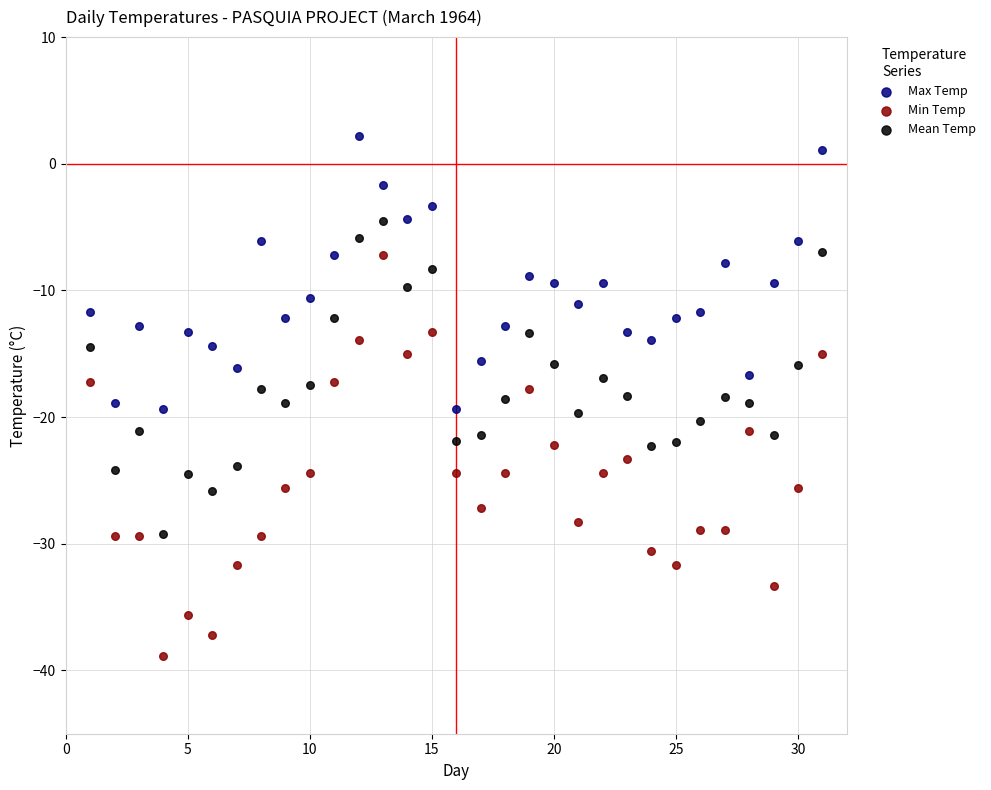

What are all the series names shown in the legend?

Max Temp, Min Temp, Mean Temp